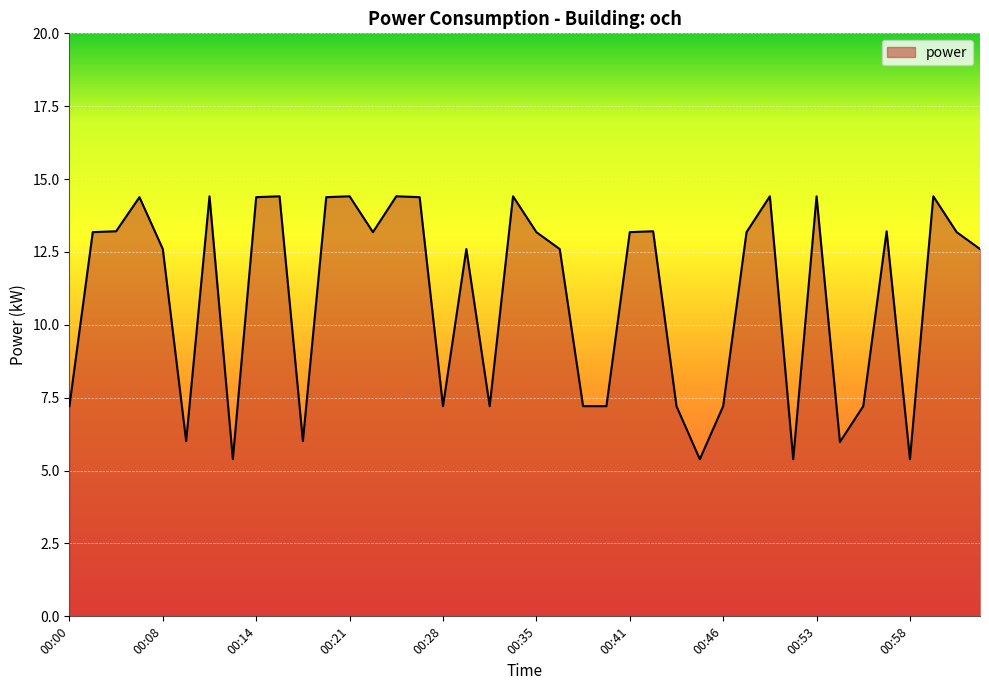

What is the difference between the maximum and minimum values?

9.0